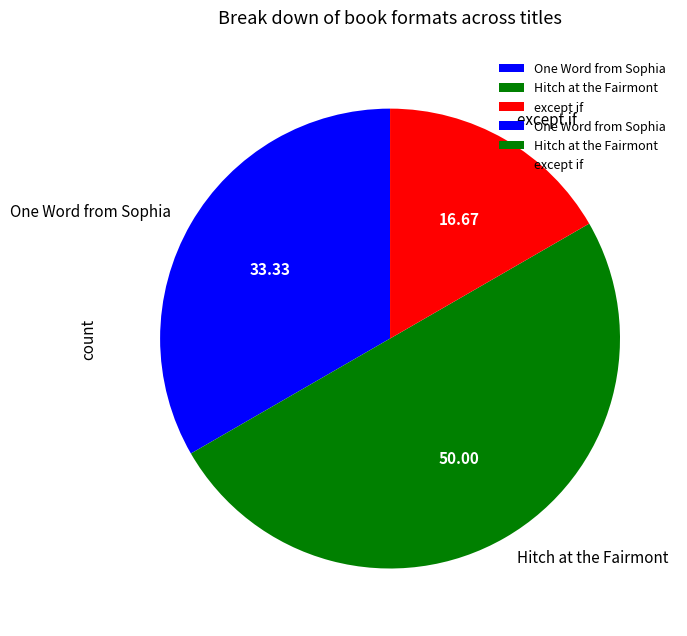

Combined, do Hitch at the Fairmont and except if account for over 50%?

Yes